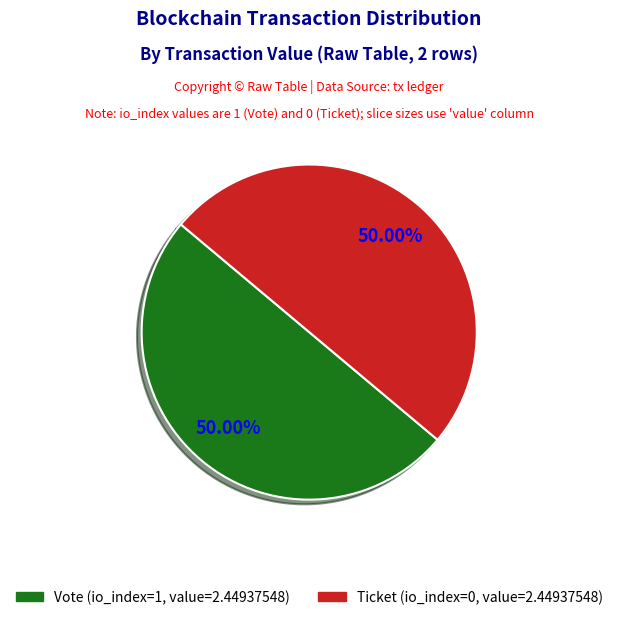

The Ticket slice represents 1% of the pie. True or false?

False